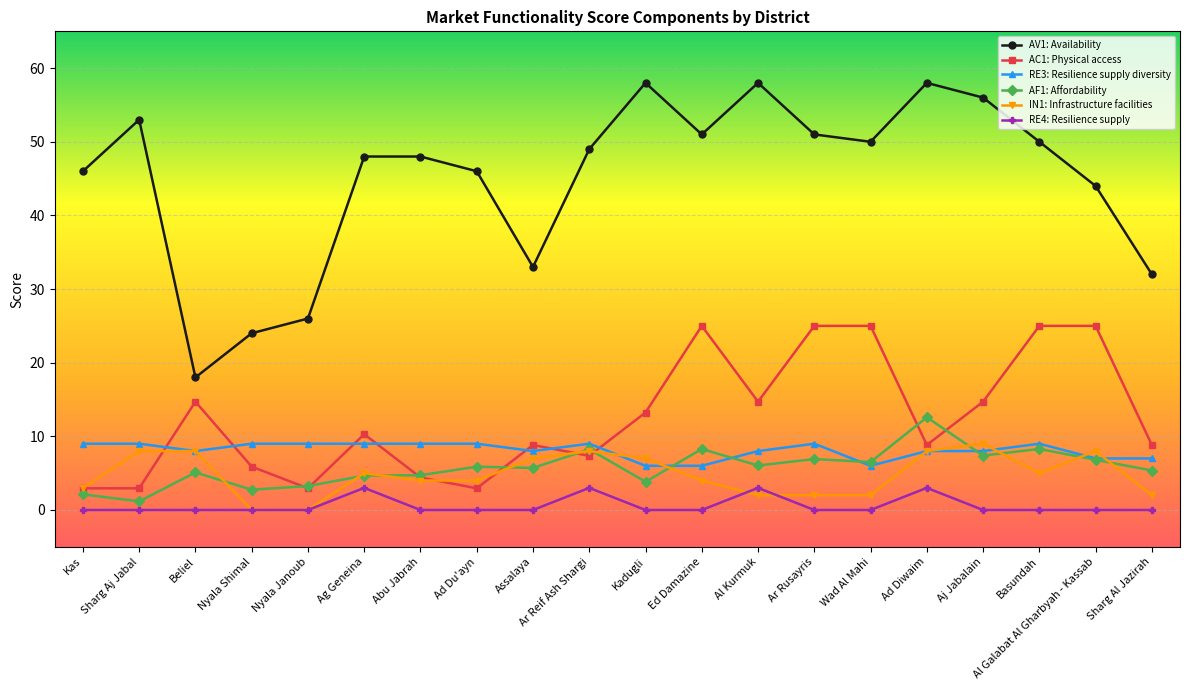

How many values in the AC1: Physical access series exceed 10?

10